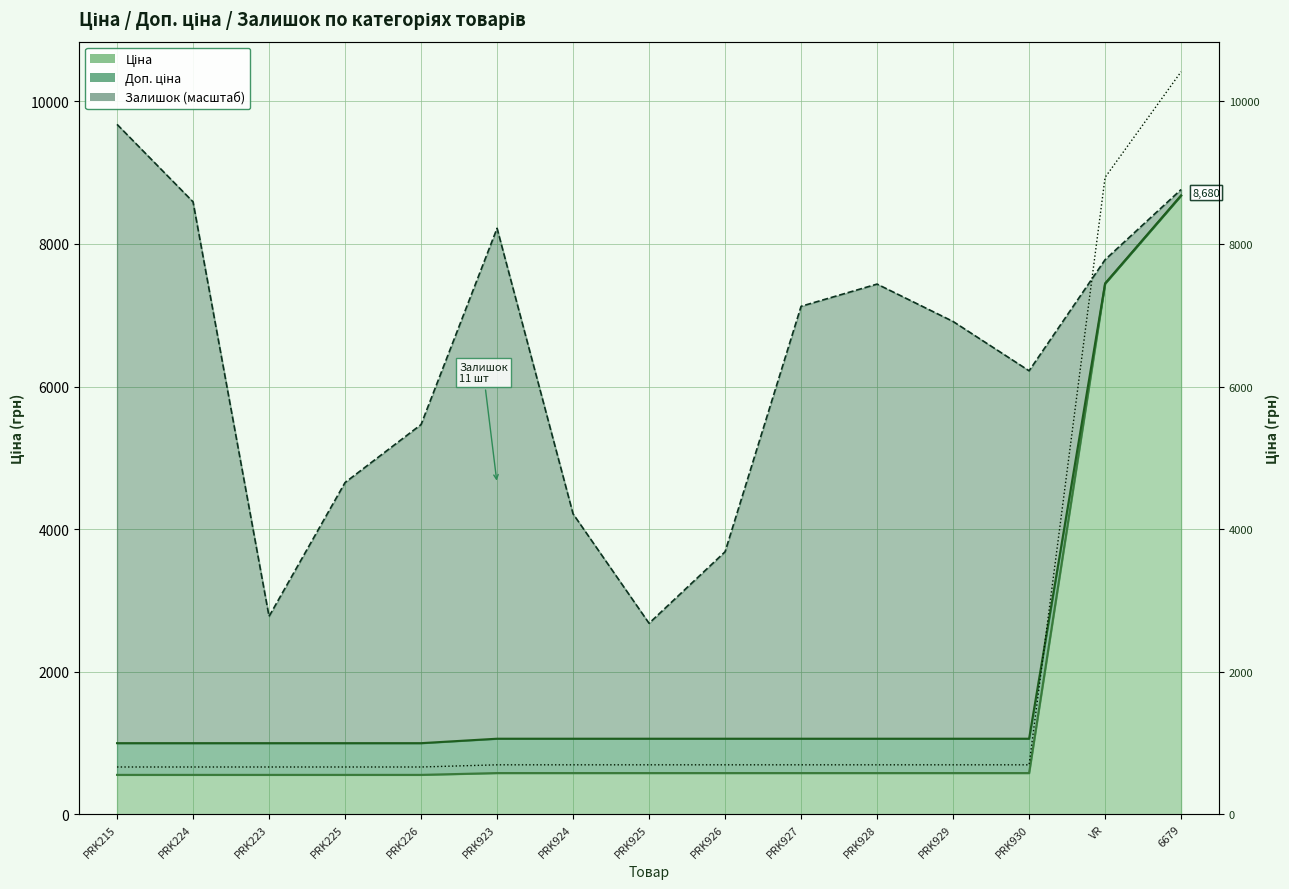

Reading right to left, extract all data points from this chart.

Ціна: 8679.5	7444.6	578.1	578.1	578.1	578.1	578.1	578.1	578.1	578.1	552.7	552.7	552.7	552.7	552.7
Доп. ціна: 8679.5	7444.6	1060.0	1060.0	1060.0	1060.0	1060.0	1060.0	1060.0	1060.0	997.5	997.5	997.5	997.5	997.5